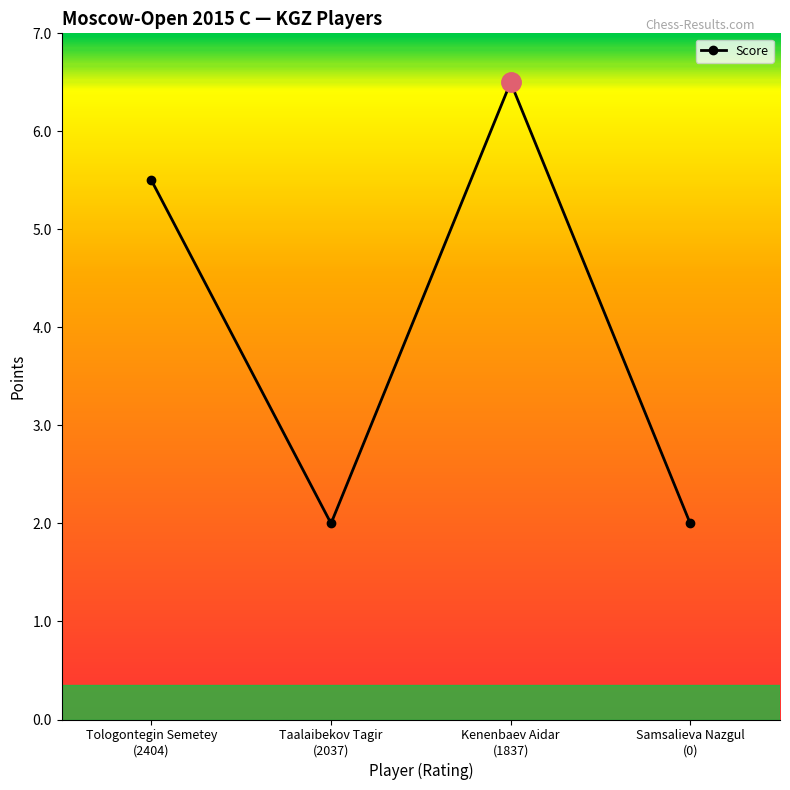

True or false: the data has more than 1 interior local peaks.

False